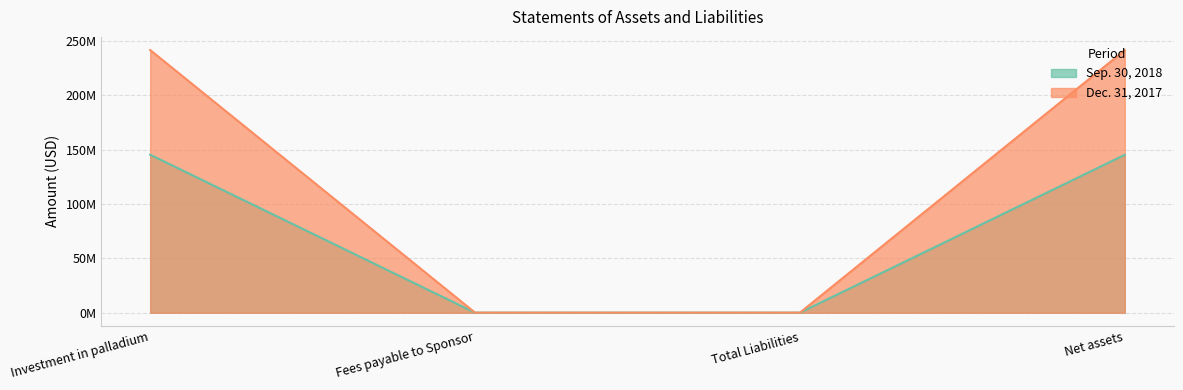

What is the difference between the Dec. 31, 2017 values at Investment in palladium and Total Liabilities?

241555000